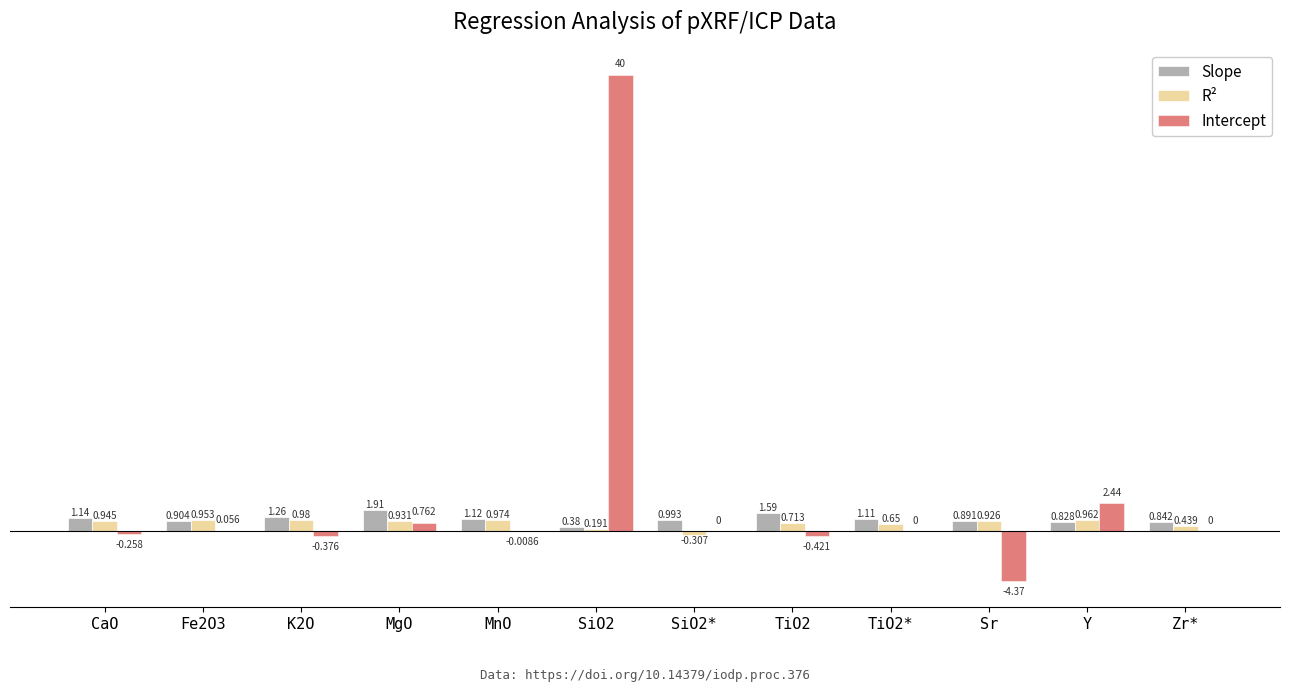

Which series changed the most between CaO and K2O?

Slope